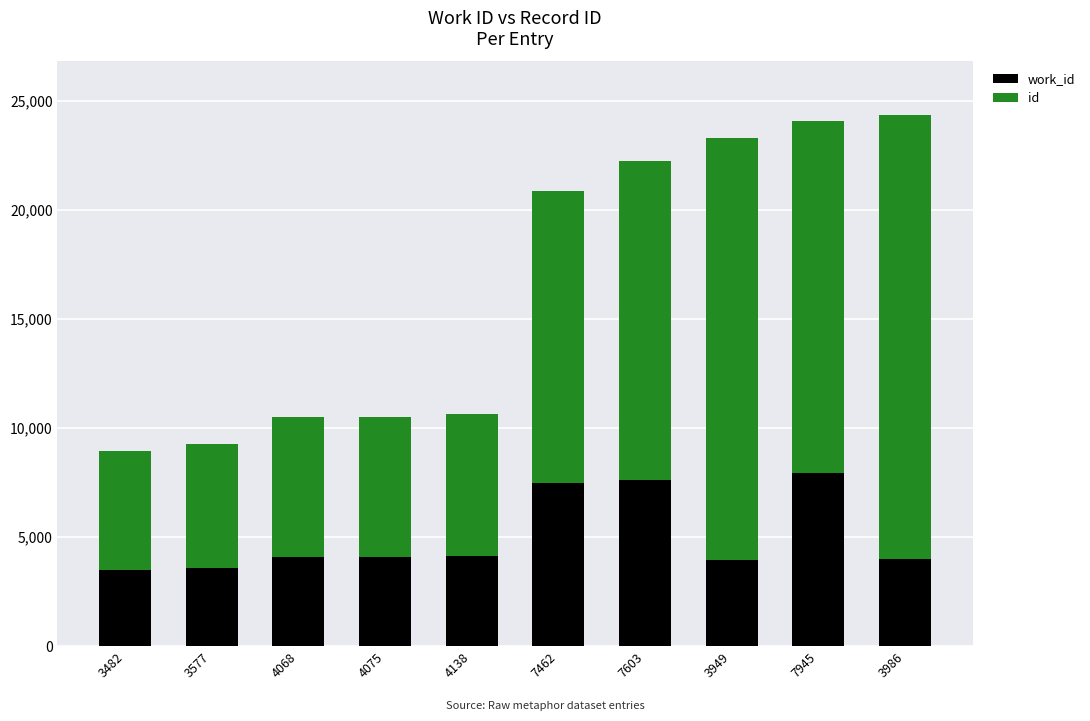

List the series in order of their peak value, highest first.

id, work_id